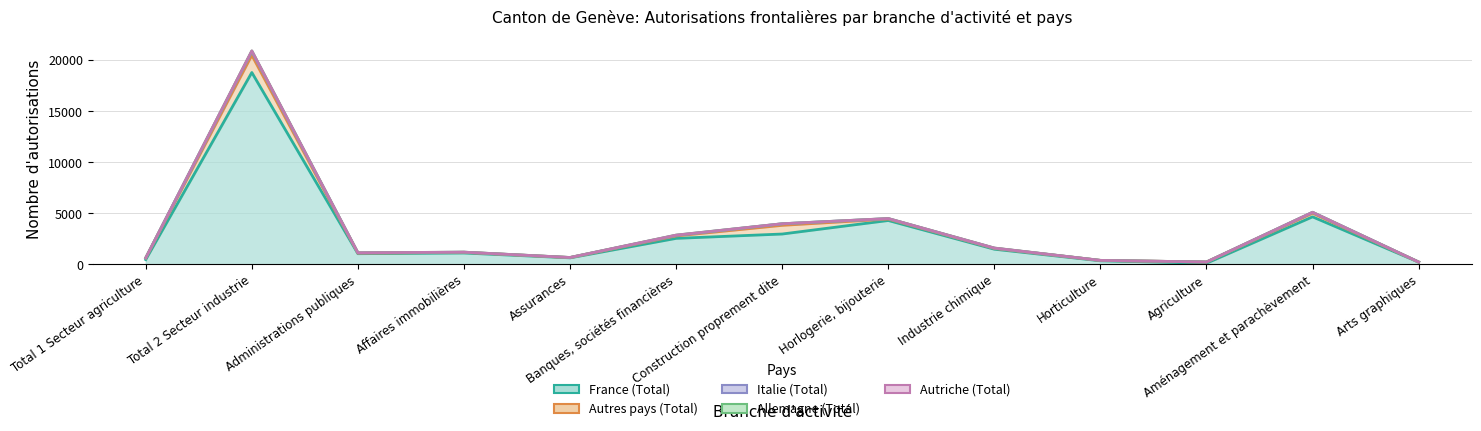

What is the label of the 3rd point from the left?

Administrations publiques